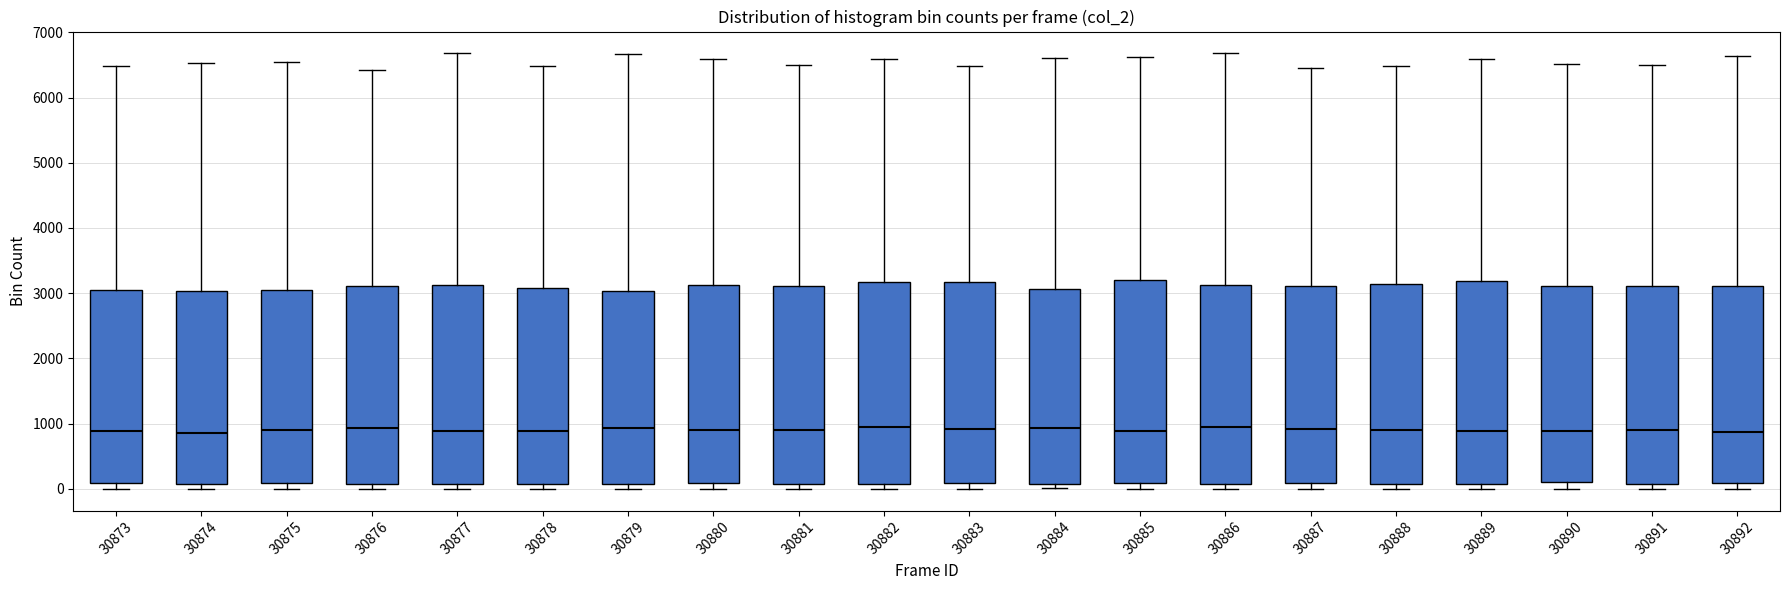

Reading left to right, transcribe this box plot: for each box, give where its median line is, the range the box spans, and where its two whiskers end, as read against the y-axis. The values are not printed on the chart, so give them approximately, as read against the axis.

30873: median 900, box 100 to 3100, whiskers 0 to 6500
30874: median 900, box 100 to 3000, whiskers 0 to 6500
30875: median 900, box 100 to 3100, whiskers 0 to 6500
30876: median 900, box 100 to 3100, whiskers 0 to 6400
30877: median 900, box 100 to 3100, whiskers 0 to 6700
30878: median 900, box 100 to 3100, whiskers 0 to 6500
30879: median 900, box 100 to 3000, whiskers 0 to 6700
30880: median 900, box 100 to 3100, whiskers 0 to 6600
30881: median 900, box 100 to 3100, whiskers 0 to 6500
30882: median 900, box 100 to 3200, whiskers 0 to 6600
30883: median 900, box 100 to 3200, whiskers 0 to 6500
30884: median 900, box 100 to 3100, whiskers 0 to 6600
30885: median 900, box 100 to 3200, whiskers 0 to 6600
30886: median 900, box 100 to 3100, whiskers 0 to 6700
30887: median 900, box 100 to 3100, whiskers 0 to 6500
30888: median 900, box 100 to 3100, whiskers 0 to 6500
30889: median 900, box 100 to 3200, whiskers 0 to 6600
30890: median 900, box 100 to 3100, whiskers 0 to 6500
30891: median 900, box 100 to 3100, whiskers 0 to 6500
30892: median 900, box 100 to 3100, whiskers 0 to 6600